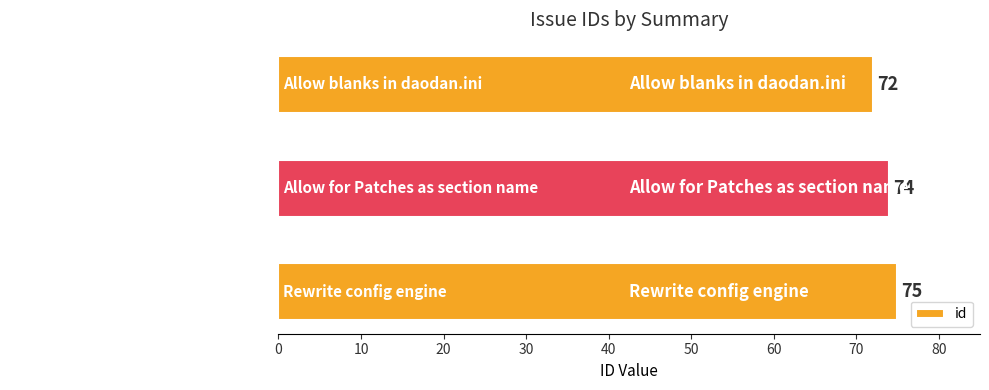

How many data points are less than 74?

1